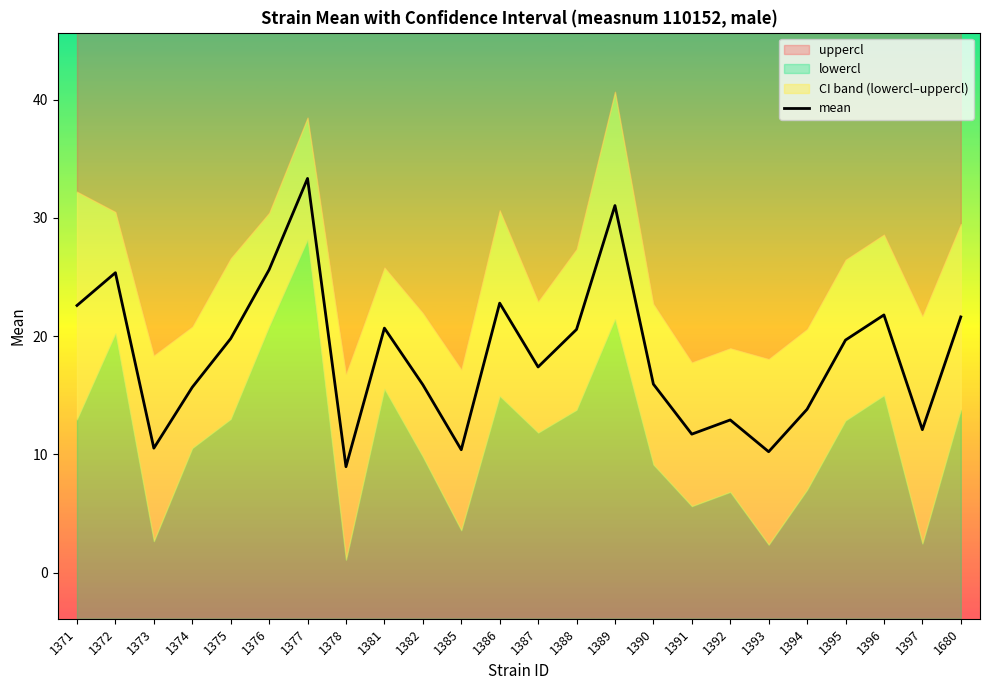

Which category has the lowest value across all series?

1378